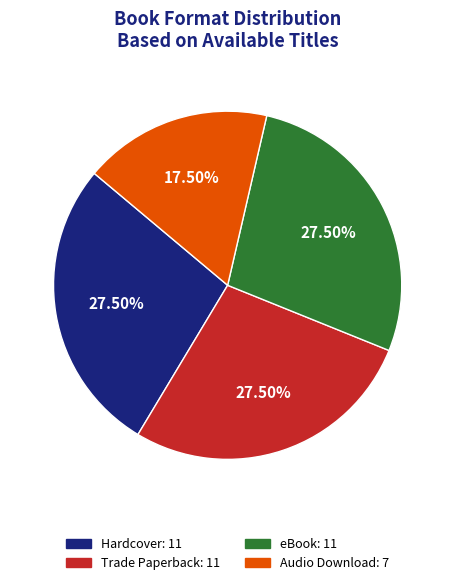

Does Audio Download account for over 50% of the chart?

No